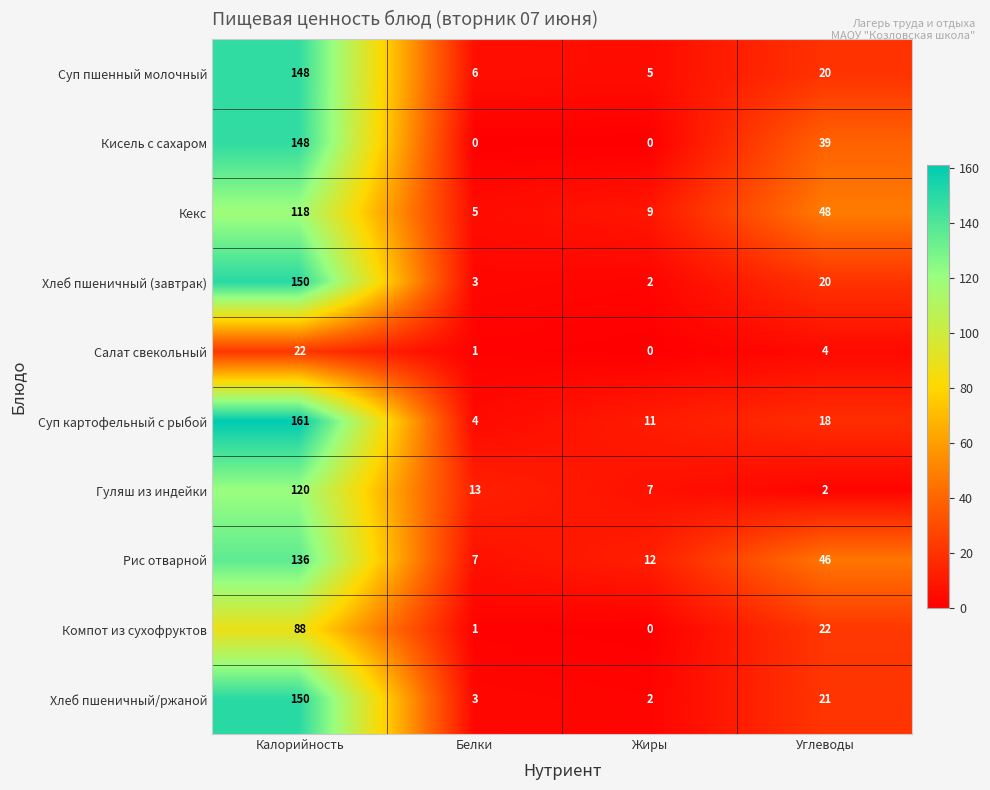

What is the average value of the Рис отварной series?

50